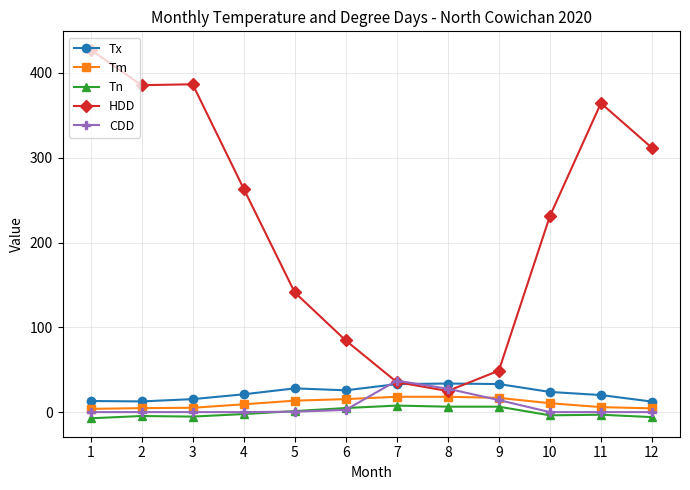

True or false: Tx has a value of 17.3 at 7.

False